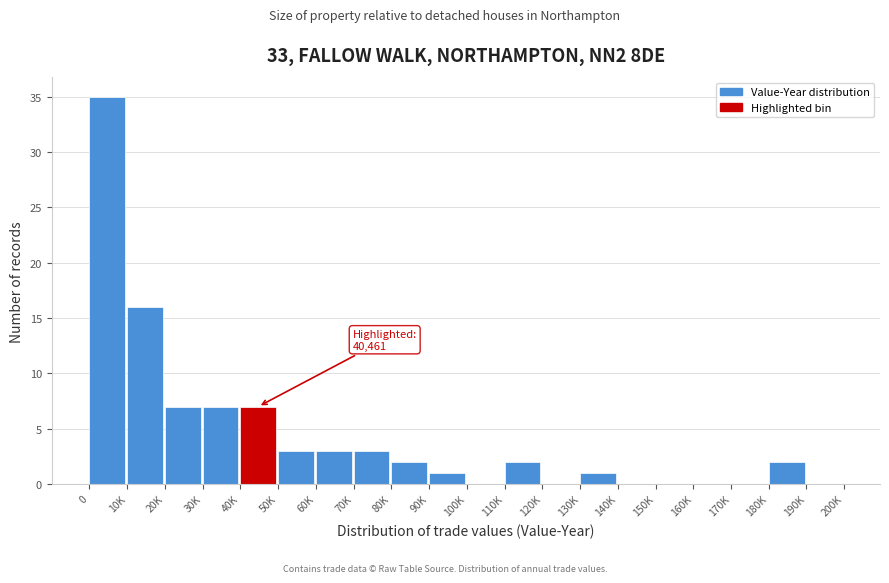

Reading right to left, list all the values displayed in this chart.

190K=0	180K=2	170K=0	160K=0	150K=0	140K=0	130K=1	120K=0	110K=2	100K=0	90K=1	80K=2	70K=3	60K=3	50K=3	40K=7	30K=7	20K=7	10K=16	0=35